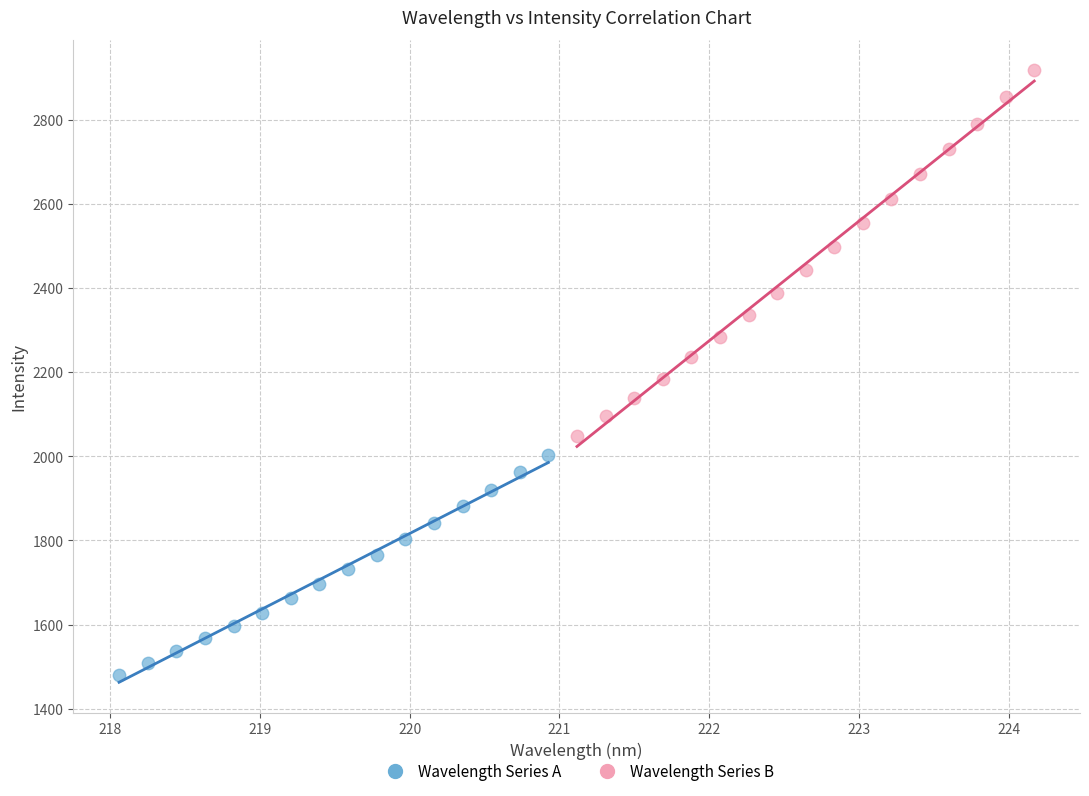

Which series has the largest Y range (max minus min)?

Wavelength Series B